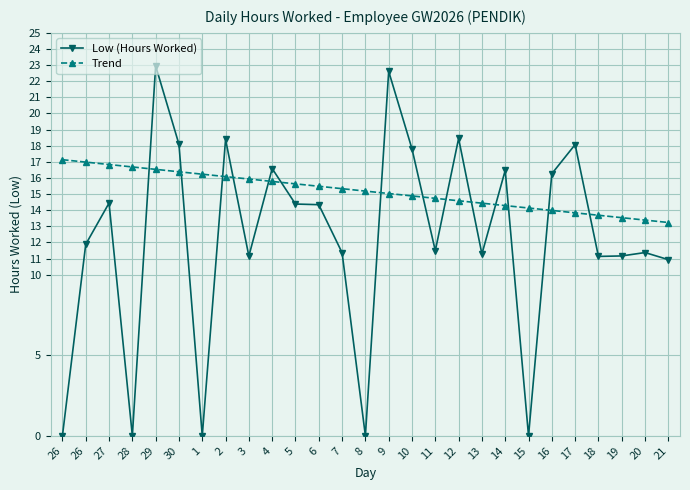

The value of Trend at 13 is 14.4. True or false?

True